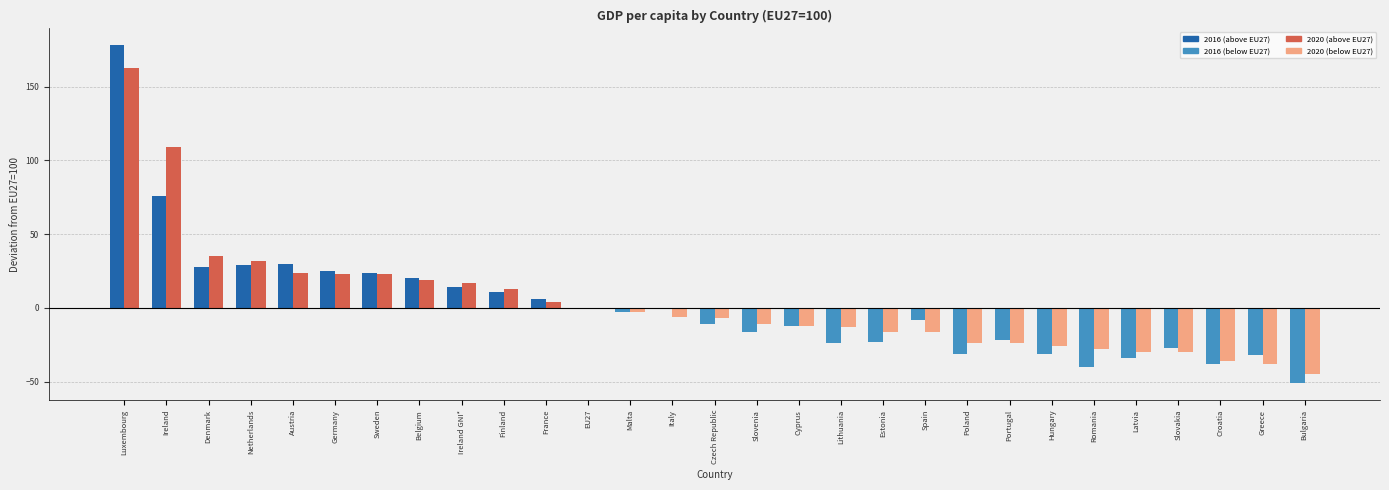

What is the greatest value displayed?

178